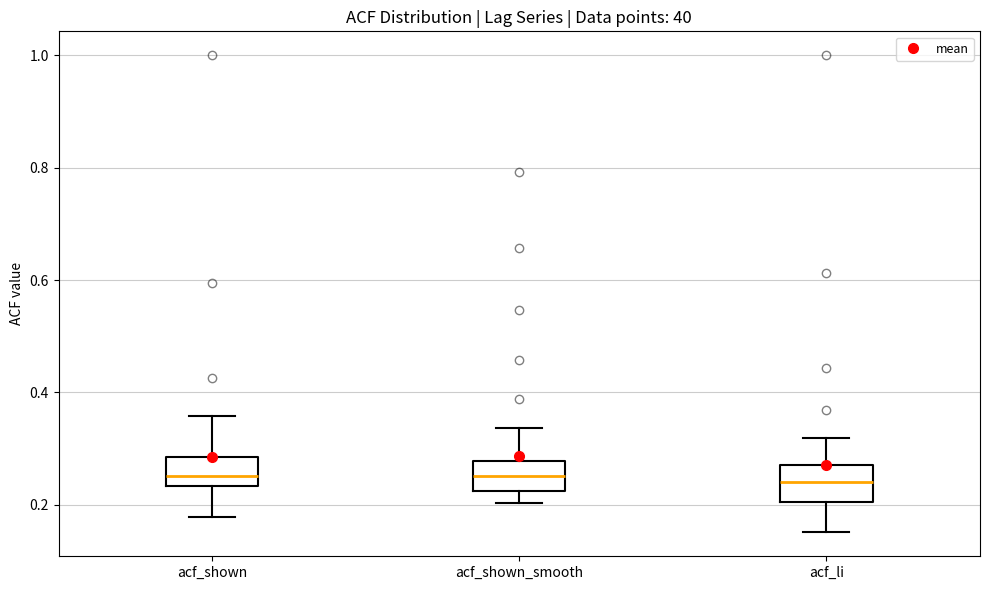

Reading left to right, transcribe this box plot: for each box, give where its median line is, the range the box spans, and where its two whiskers end, as read against the y-axis. The values are not printed on the chart, so give them approximately, as read against the axis.

acf_shown: median 0.26, box 0.24 to 0.28, whiskers 0.18 to 0.36
acf_shown_smooth: median 0.26, box 0.22 to 0.28, whiskers 0.20 to 0.34
acf_li: median 0.24, box 0.20 to 0.28, whiskers 0.16 to 0.32